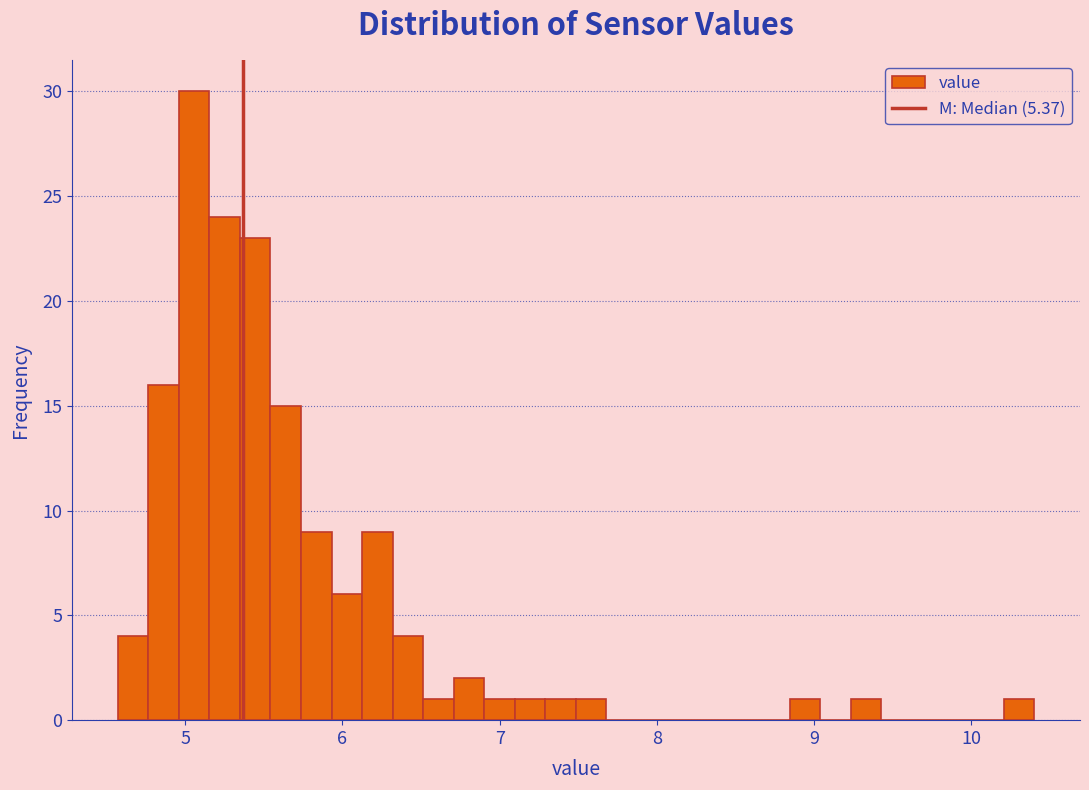

Read against the x-axis, roughly where is the centre of the tallest bar?

5.1